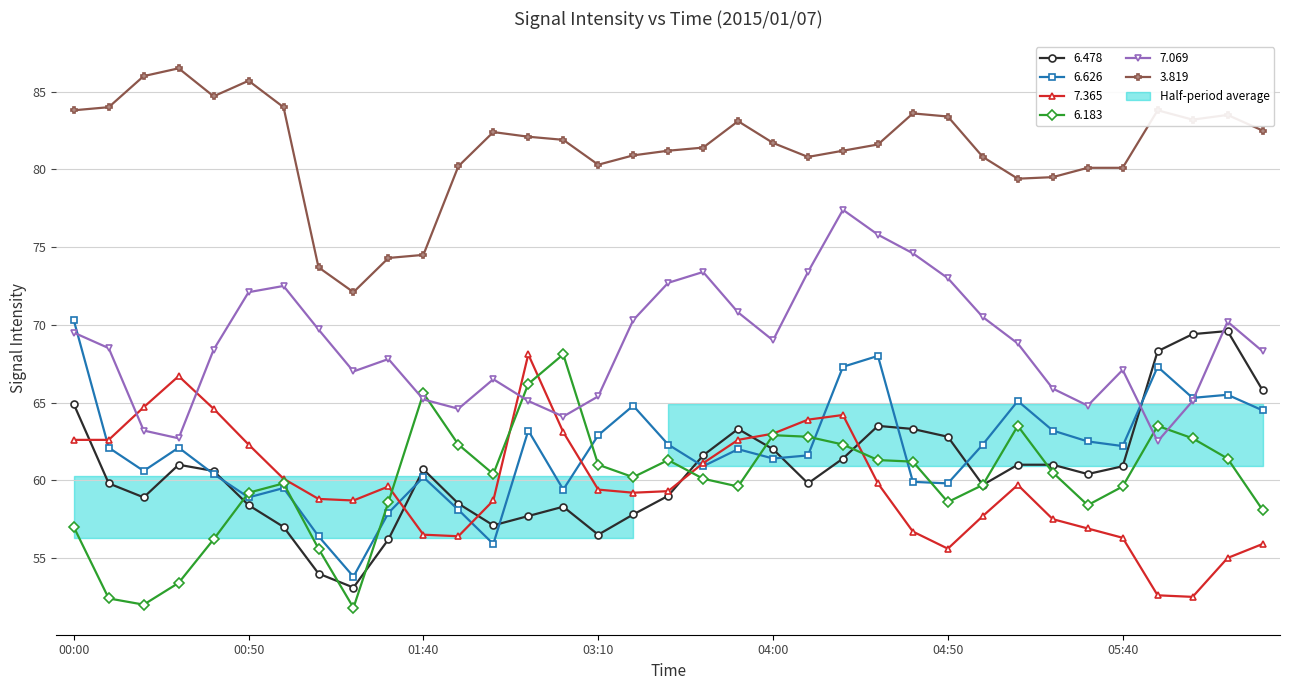

Reading left to right, what are all the values shown in this chart?

6.478: 64.9	59.8	58.9	61.0	60.6	58.4	57.0	54.0	53.1	56.2	60.7	58.5	57.1	57.7	58.3	56.5	57.8	59.0	61.6	63.3	62.0	59.8	61.4	63.5	63.3	62.8	59.7	61.0	61.0	60.4	60.9	68.3	69.4	69.6	65.8
6.626: 70.3	62.1	60.6	62.1	60.4	58.9	59.5	56.4	53.8	57.9	60.2	58.1	55.9	63.2	59.4	62.9	64.8	62.3	60.9	62.0	61.4	61.6	67.3	68.0	59.9	59.8	62.3	65.1	63.2	62.5	62.2	67.3	65.3	65.5	64.5
7.365: 62.6	62.6	64.7	66.7	64.6	62.3	60.1	58.8	58.7	59.6	56.5	56.4	58.7	68.1	63.1	59.4	59.2	59.3	61.1	62.6	63.0	63.9	64.2	59.8	56.7	55.6	57.7	59.7	57.5	56.9	56.3	52.6	52.5	55.0	55.9
6.183: 57.0	52.4	52.0	53.4	56.2	59.2	59.8	55.6	51.8	58.6	65.6	62.3	60.4	66.2	68.1	61.0	60.2	61.3	60.1	59.6	62.9	62.8	62.3	61.3	61.2	58.6	59.7	63.5	60.5	58.4	59.6	63.5	62.7	61.4	58.1
7.069: 69.5	68.5	63.2	62.7	68.4	72.1	72.5	69.7	67.0	67.8	65.2	64.6	66.5	65.1	64.1	65.4	70.3	72.7	73.4	70.8	69.0	73.4	77.4	75.8	74.6	73.0	70.5	68.8	65.9	64.8	67.1	62.5	65.1	70.2	68.3
3.819: 83.8	84.0	86.0	86.5	84.7	85.7	84.0	73.7	72.1	74.3	74.5	80.2	82.4	82.1	81.9	80.3	80.9	81.2	81.4	83.1	81.7	80.8	81.2	81.6	83.6	83.4	80.8	79.4	79.5	80.1	80.1	83.8	83.2	83.5	82.5